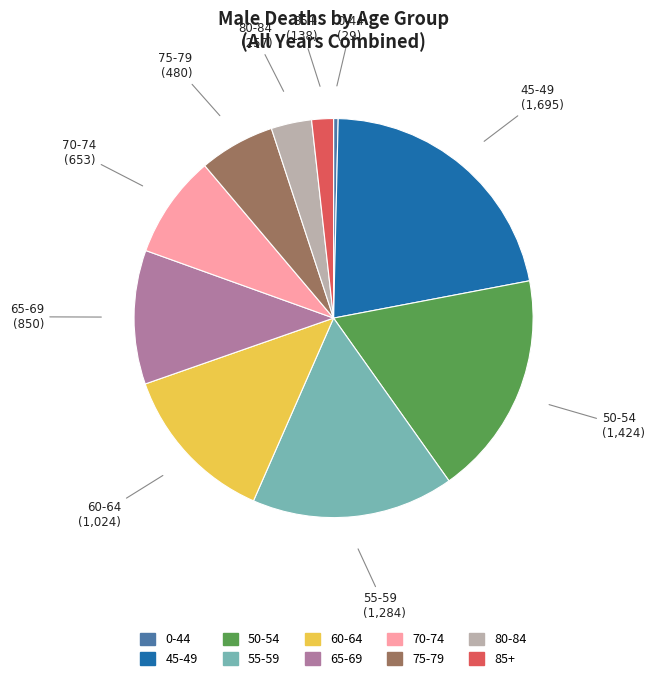

How many segments does this pie chart have?

10